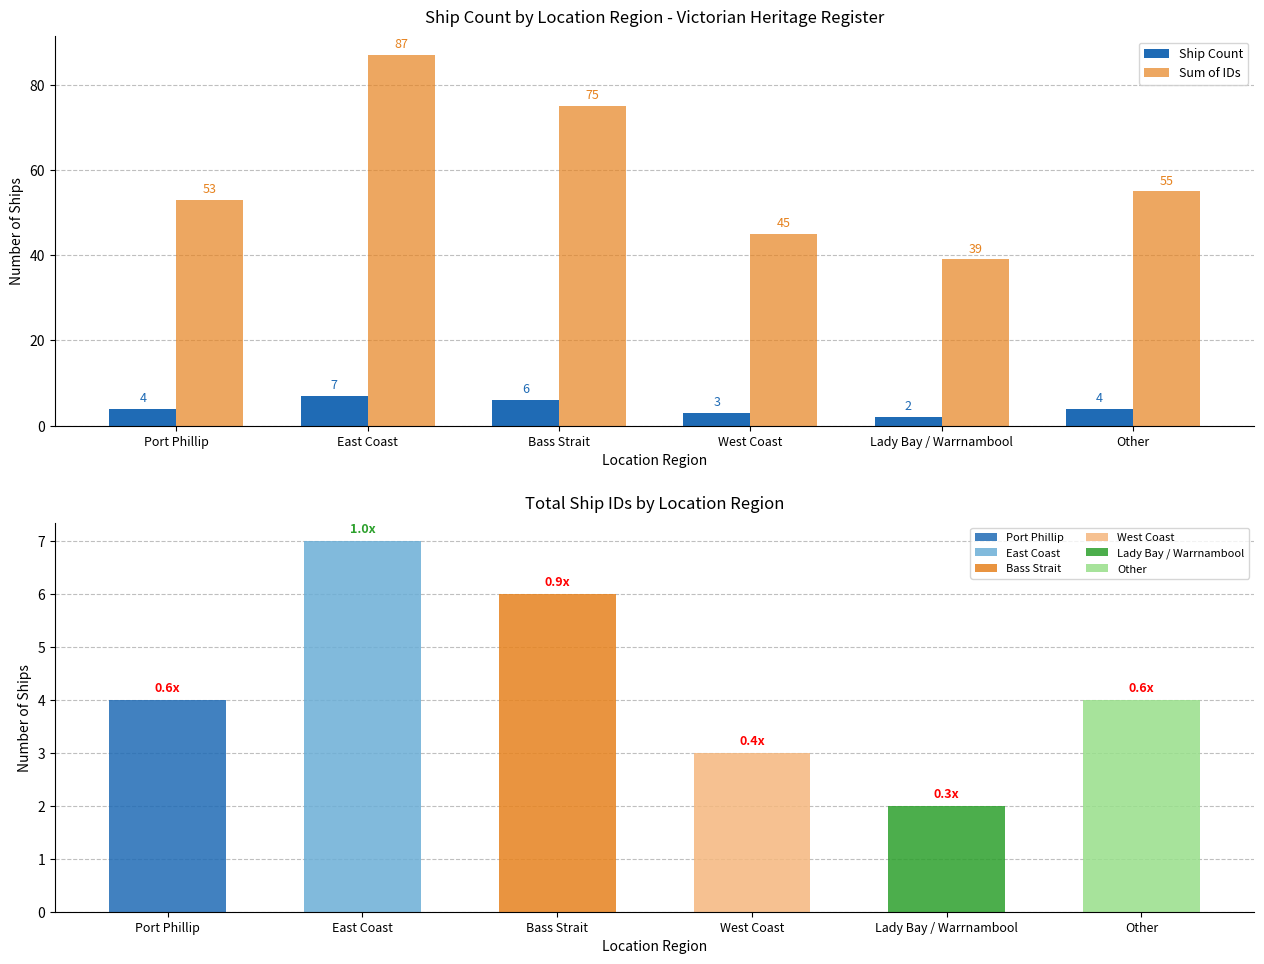

How many bars are there in each group?

2